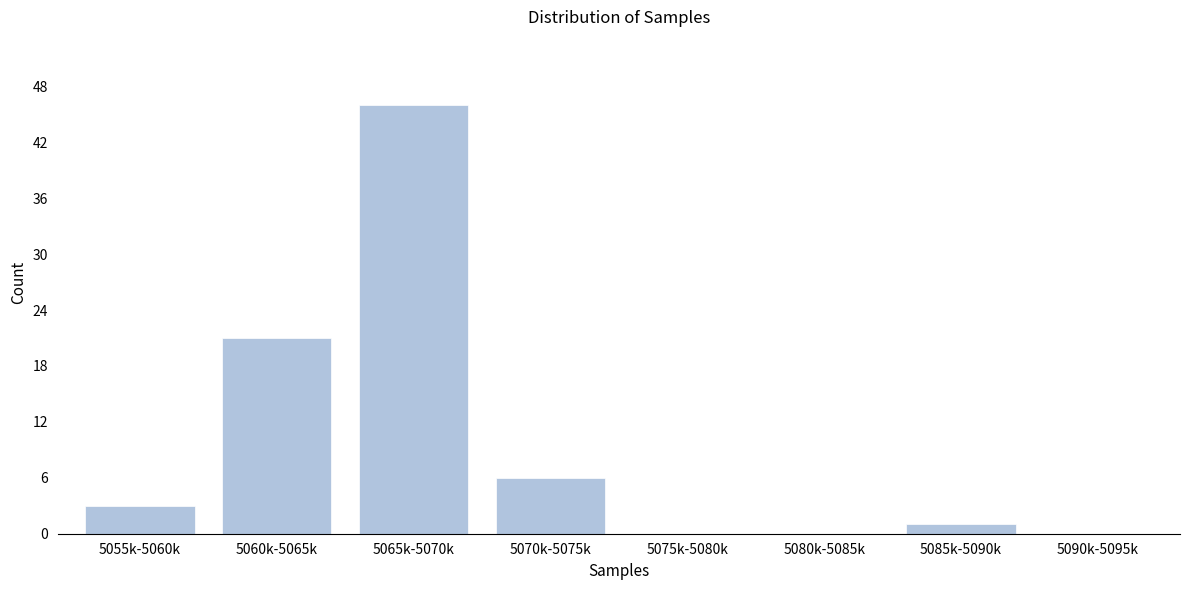

Reading left to right, transcribe all the data shown in this chart.

5055k-5060k=3	5060k-5065k=21	5065k-5070k=46	5070k-5075k=6	5075k-5080k=0	5080k-5085k=0	5085k-5090k=1	5090k-5095k=0